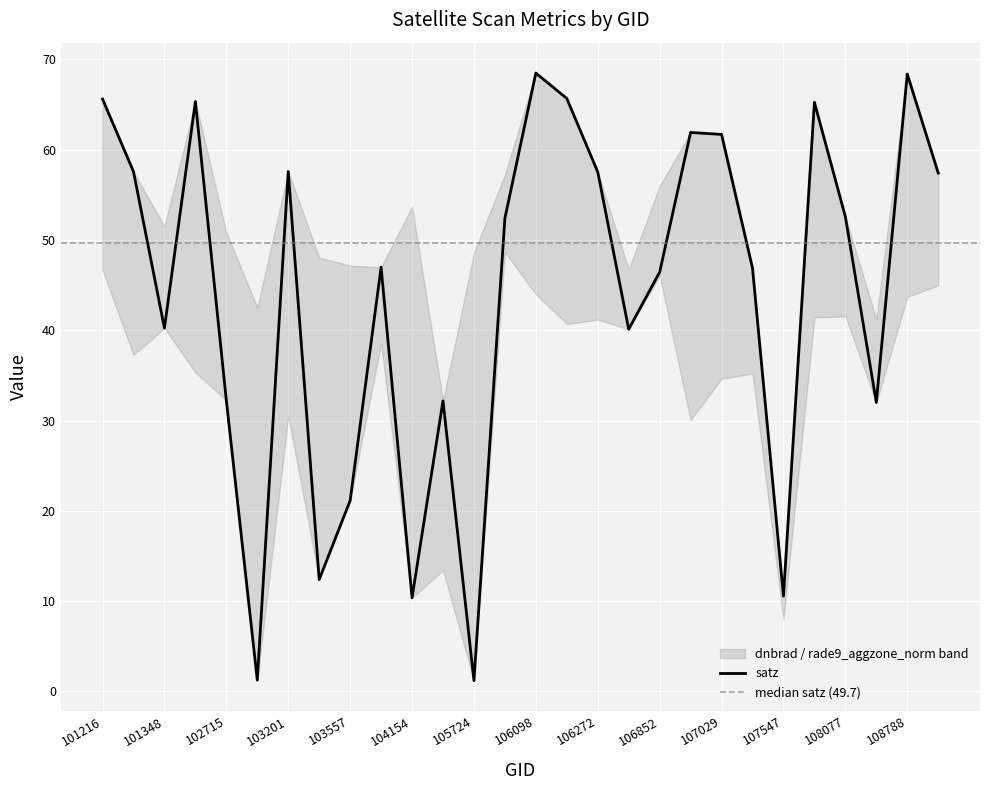

Which label corresponds to the smallest value in the chart?

105724